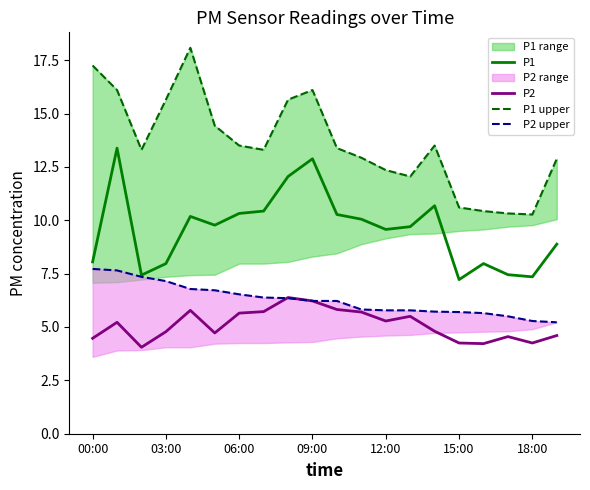

True or false: P1 upper and P2 upper intersect in this chart.

False